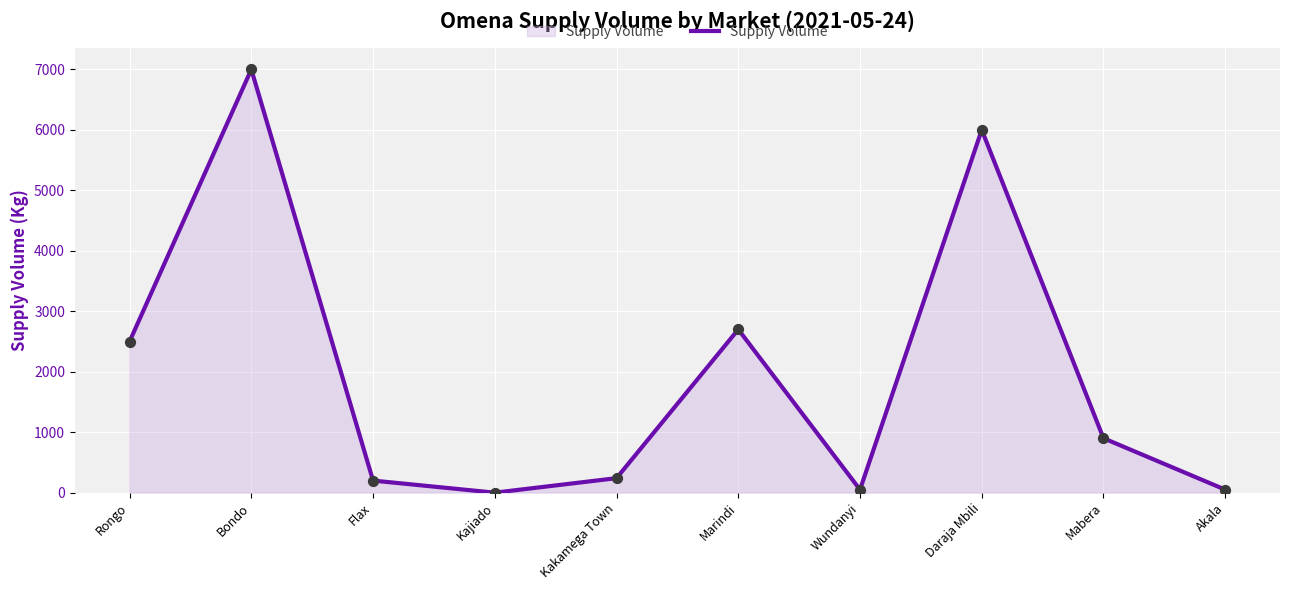

Between Rongo and Bondo, which is larger?

Bondo